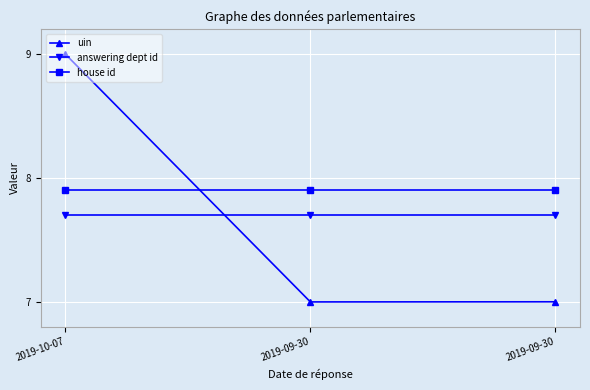

Rank the series by their maximum value, from lowest to highest.

answering dept id, house id, uin